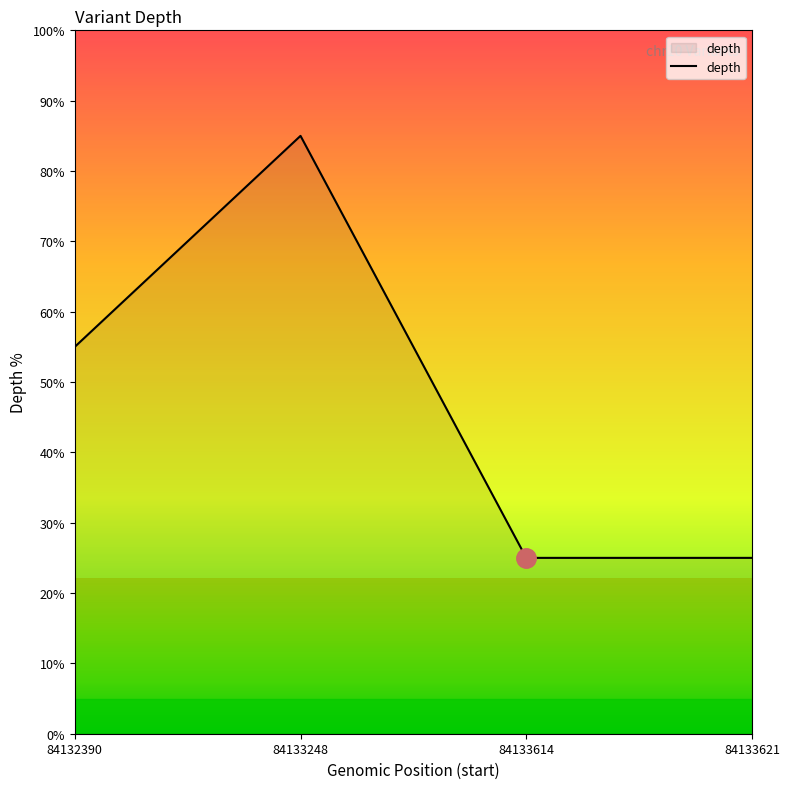

What is the approximate value at 84133248?

85.0